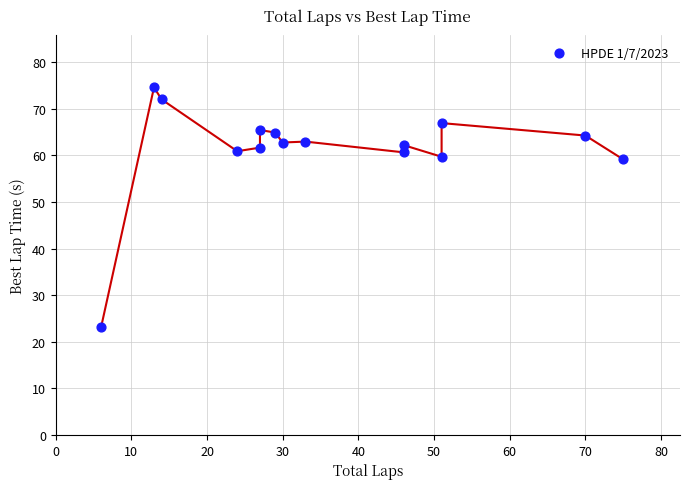

What is the range of Y values (max minus min)?

51.5